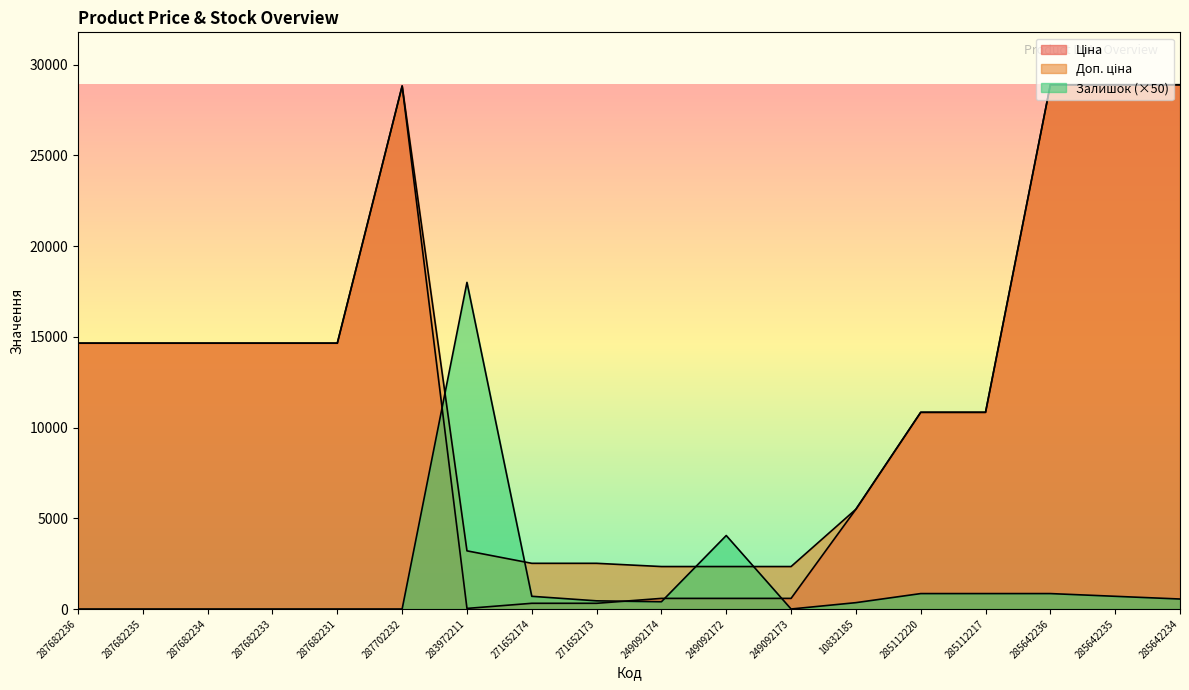

Reading right to left, transcribe all the data shown in this chart.

Ціна: 285642234=28890.3	285642235=28890.3	285642236=28890.3	285112217=10840.1	285112220=10840.1	10832185=5497.3	249092173=584.9	249092172=584.9	249092174=584.9	271652173=314.7	271652174=314.7	283972211=32.0	287702232=28821.8	287682231=14649.6	287682233=14649.6	287682234=14649.6	287682235=14649.6	287682236=14649.6
Доп. ціна: 285642234=28890.3	285642235=28890.3	285642236=28890.3	285112217=10840.1	285112220=10840.1	10832185=5497.3	249092173=2339.7	249092172=2339.7	249092174=2339.7	271652173=2517.5	271652174=2517.5	283972211=3205.0	287702232=28821.8	287682231=14649.6	287682233=14649.6	287682234=14649.6	287682235=14649.6	287682236=14649.6
Залишок: 285642234=550.0	285642235=700.0	285642236=850.0	285112217=850.0	285112220=850.0	10832185=350.0	249092173=0.0	249092172=4050.0	249092174=400.0	271652173=450.0	271652174=700.0	283972211=18000.0	287702232=0.0	287682231=0.0	287682233=0.0	287682234=0.0	287682235=0.0	287682236=0.0